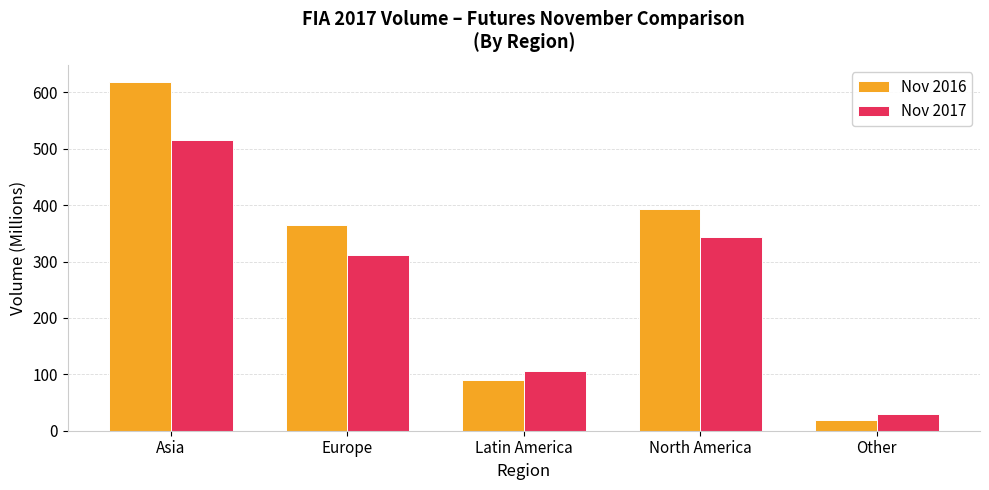

What is the smallest value displayed?

19.4